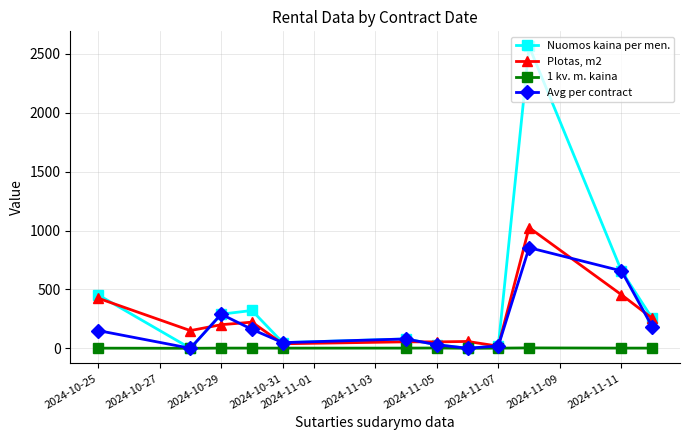

True or false: Nuomos kaina per men. has more than 2 interior local peaks.

True